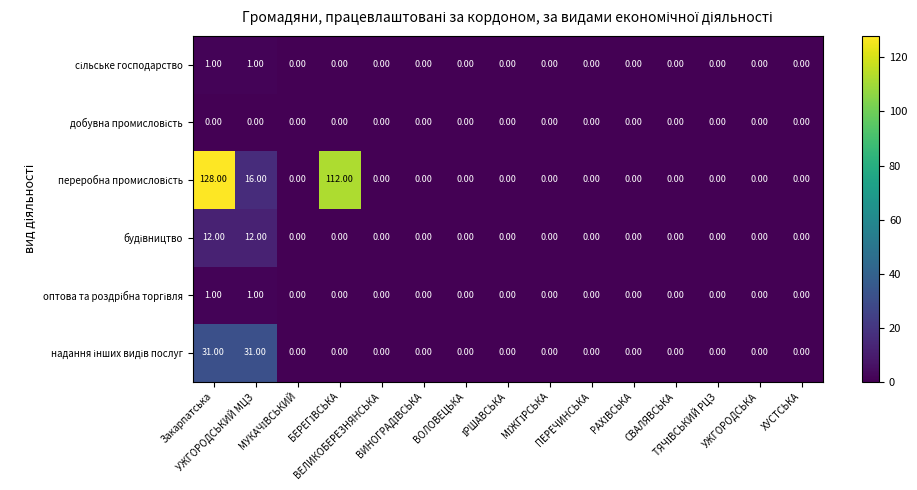

At which category does the chart reach its peak across all series?

Закарпатська